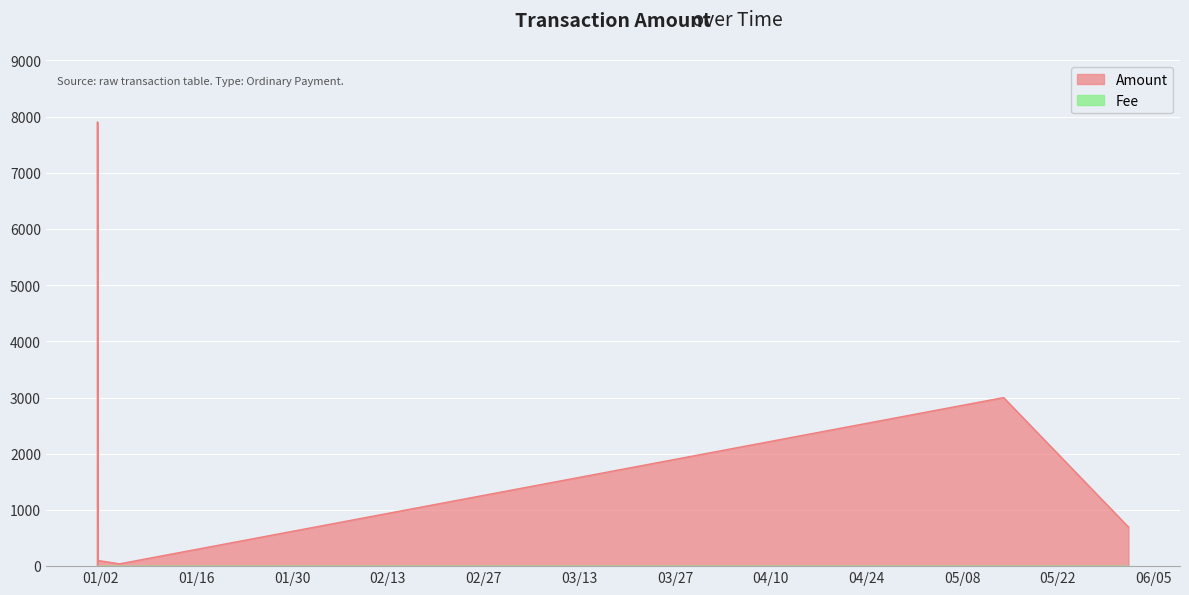

What is the ratio of the value at 2018-06-01 08:13:39 to the value at 2018-01-04 16:48:39?

16.6